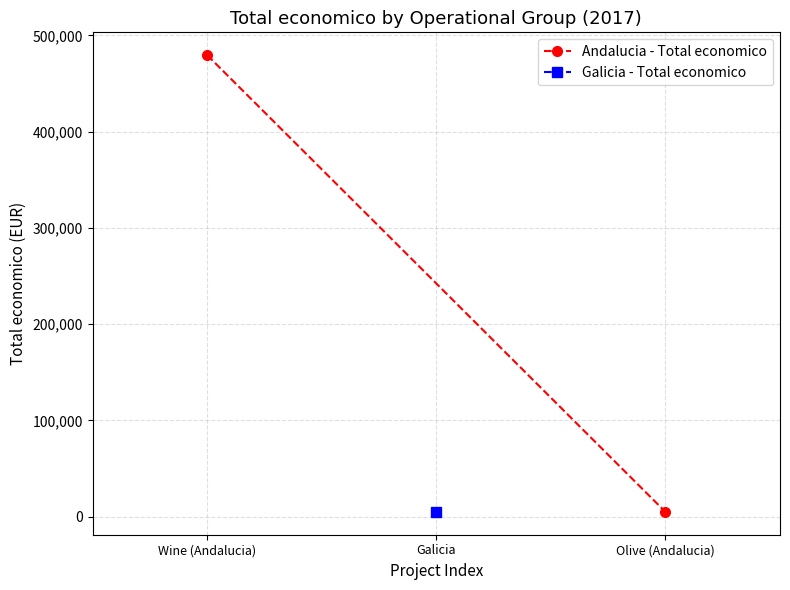

What is the difference between the maximum and minimum values?

474645